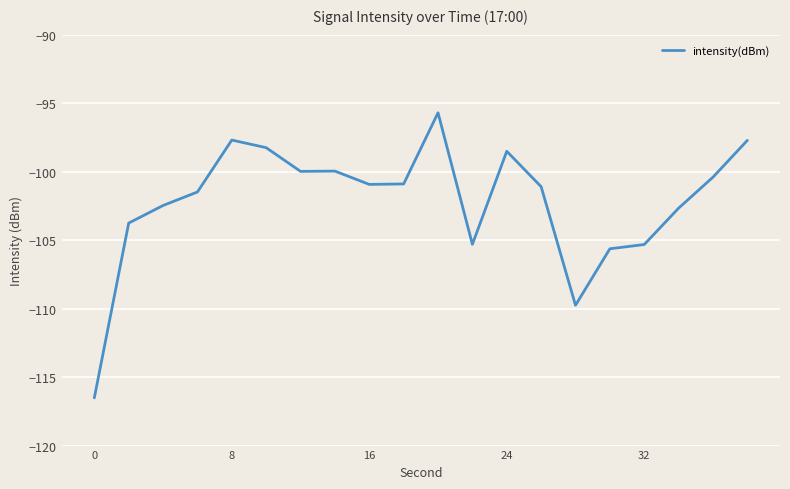

How many distinct data groups are displayed?

1